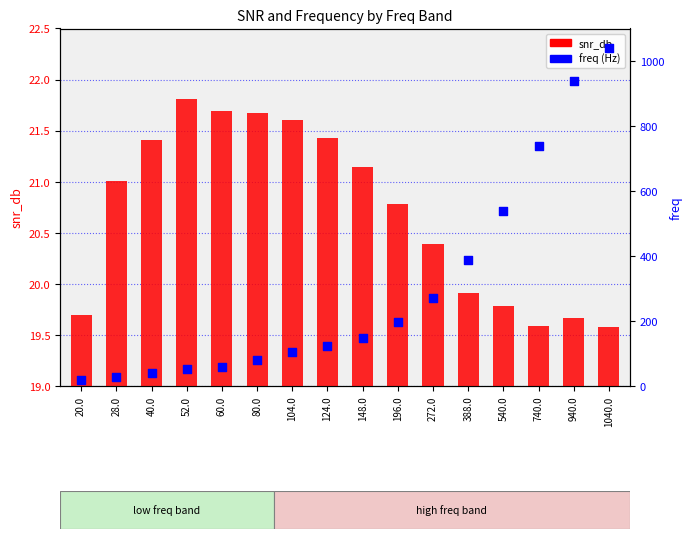

At how many categories does at least one series exceed 859?

2